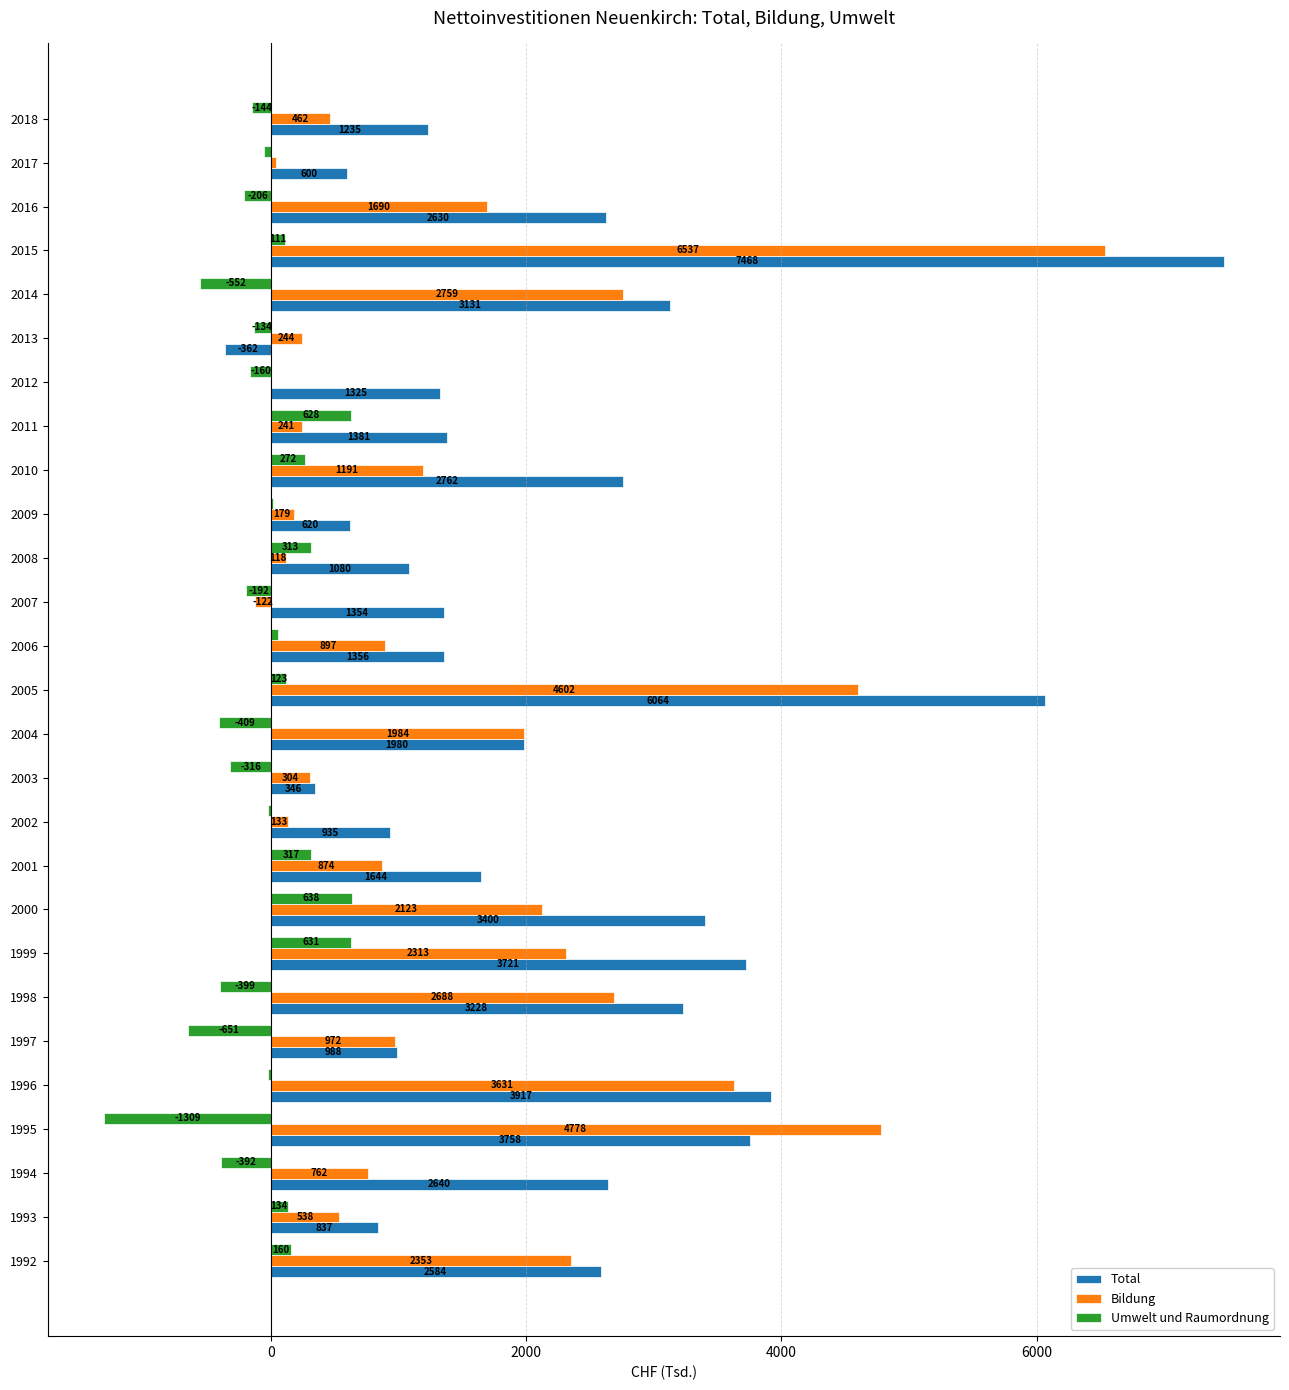

Where is Total nearest to the value 3552?

2000